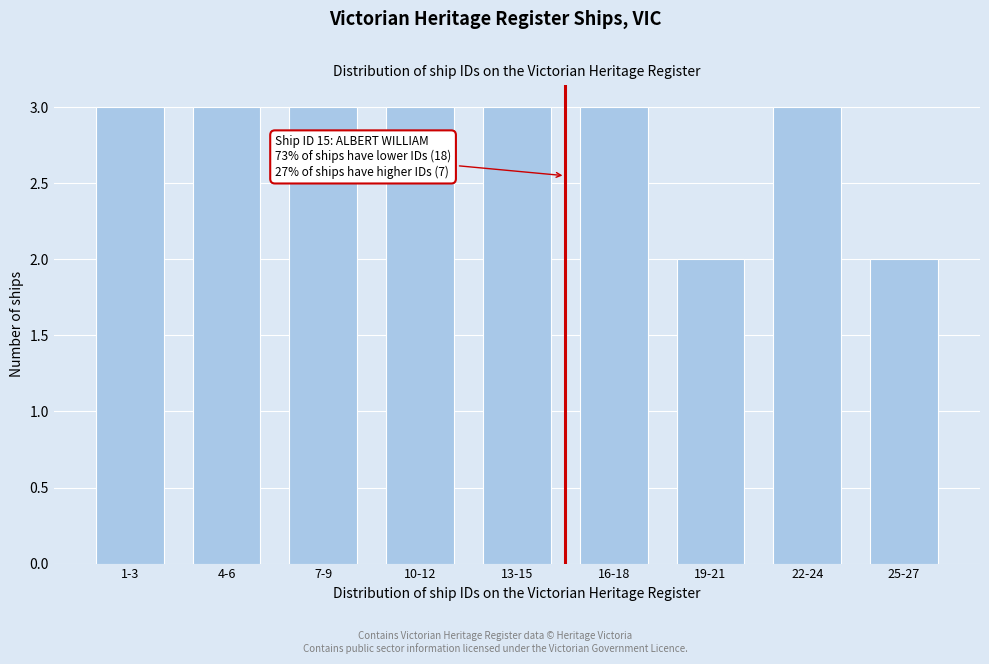

Reading left to right, transcribe all the data shown in this chart.

1-3=3	4-6=3	7-9=3	10-12=3	13-15=3	16-18=3	19-21=2	22-24=3	25-27=2